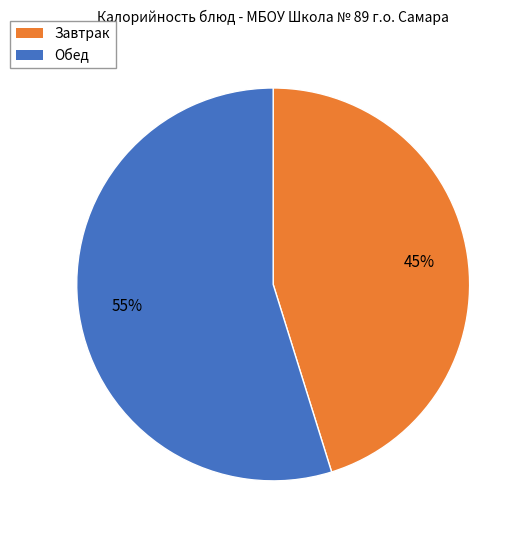

To the nearest percent, what portion does Завтрак represent?

45%